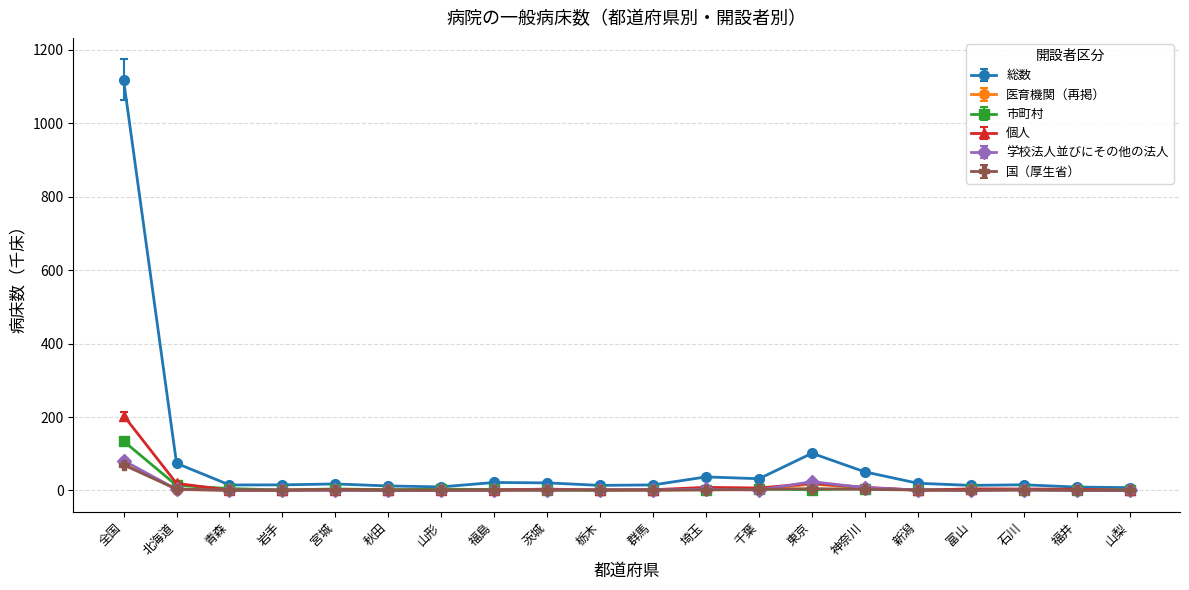

How many distinct data groups are displayed?

6